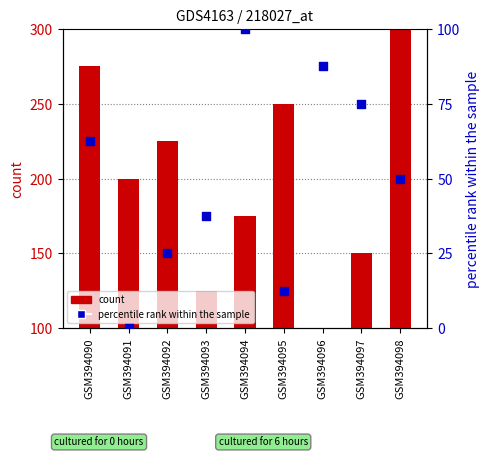

Is the value of count at GSM394096 greater than the value of percentile rank within the sample at GSM394090?

Yes